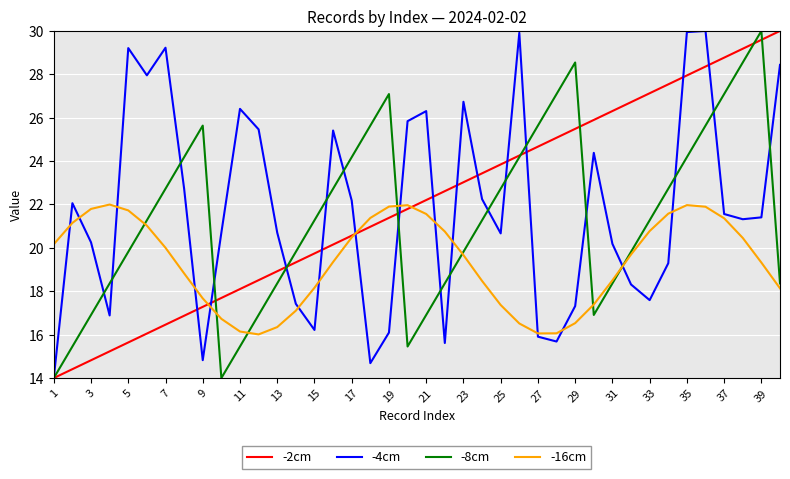

How many values in the -2cm series exceed 22?

20